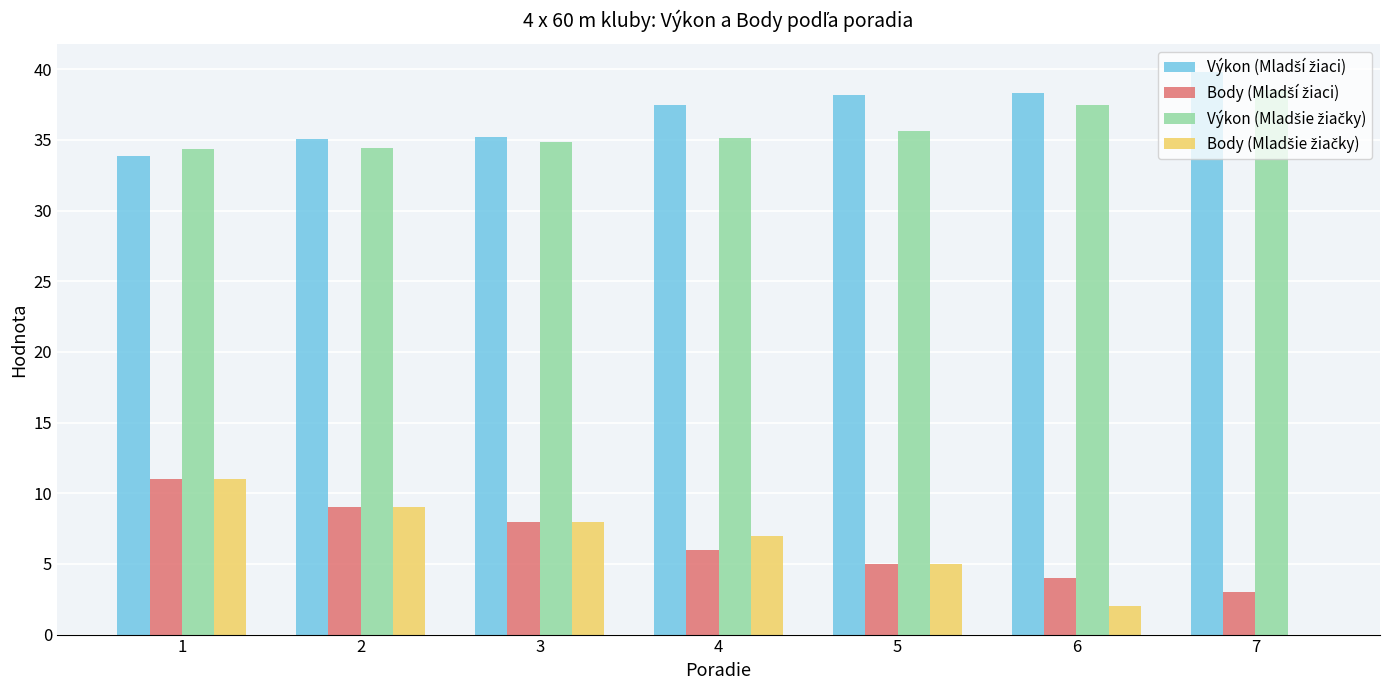

What is the maximum value shown in the chart?

39.8